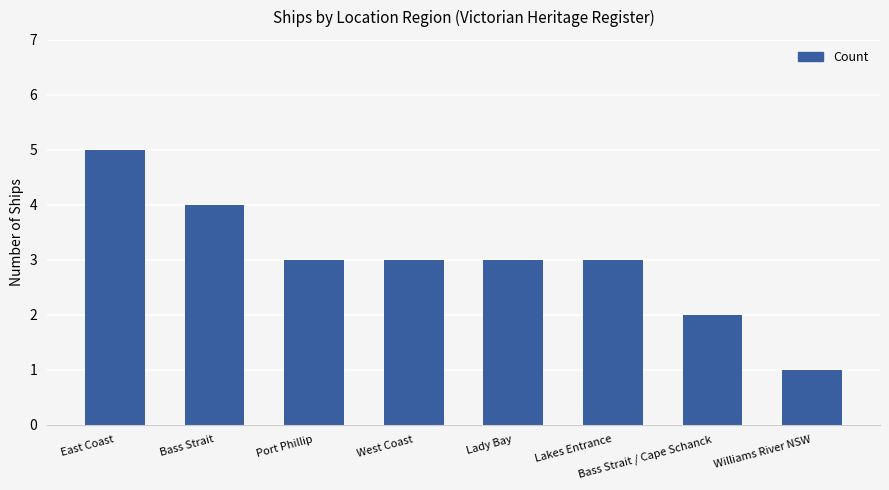

What position from the left is East Coast?

1